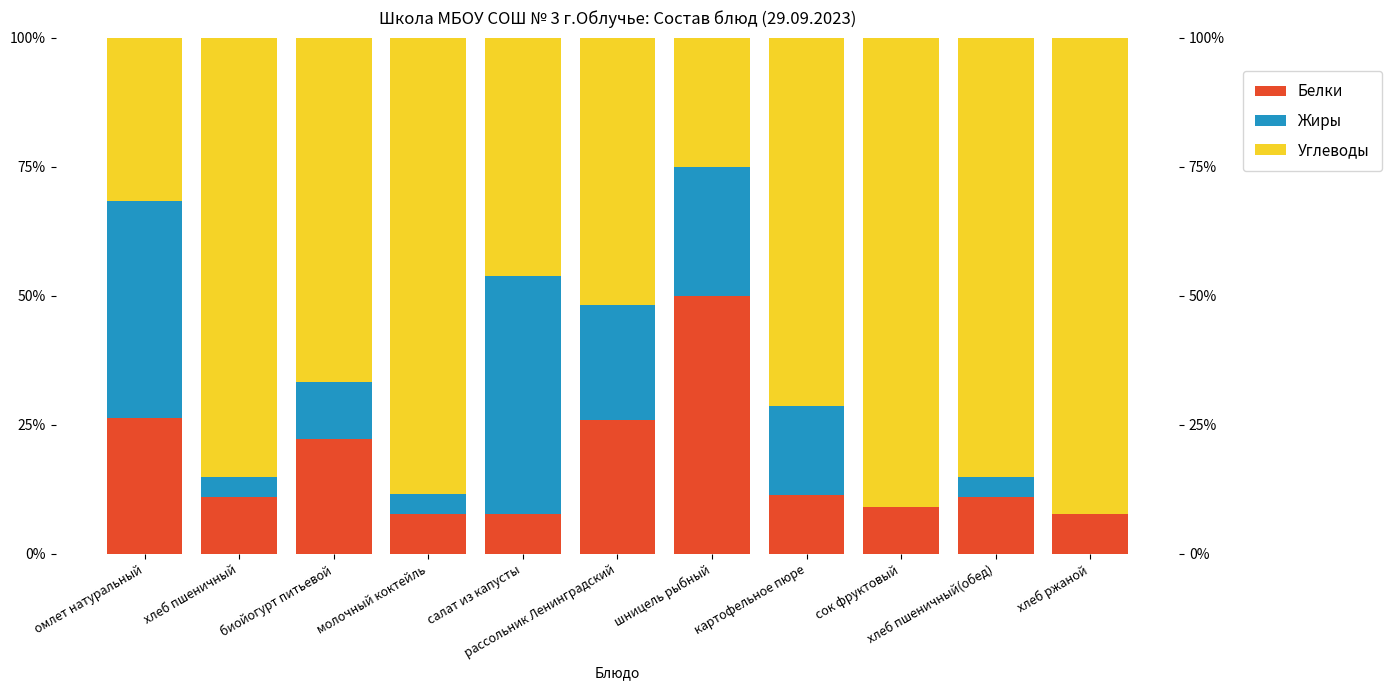

Is it true that Белки equals 18.9 at хлеб пшеничный?

False